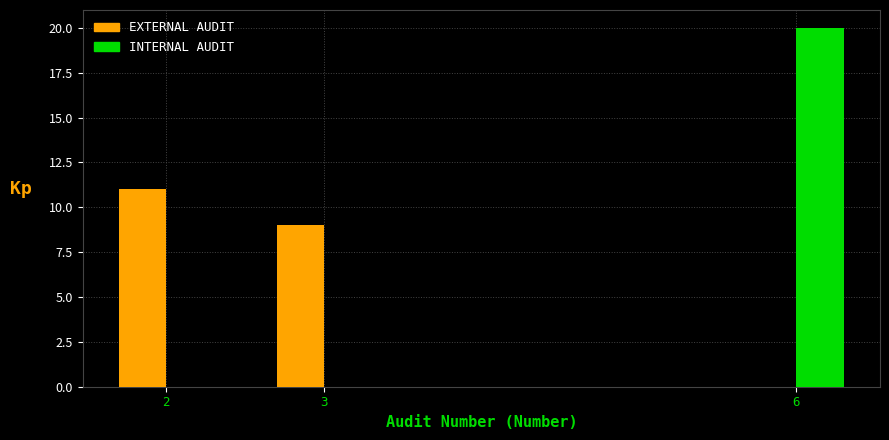

Reading left to right, extract all data points from this chart.

EXTERNAL AUDIT: 2=11	3=9	6=0
INTERNAL AUDIT: 2=0	3=0	6=20